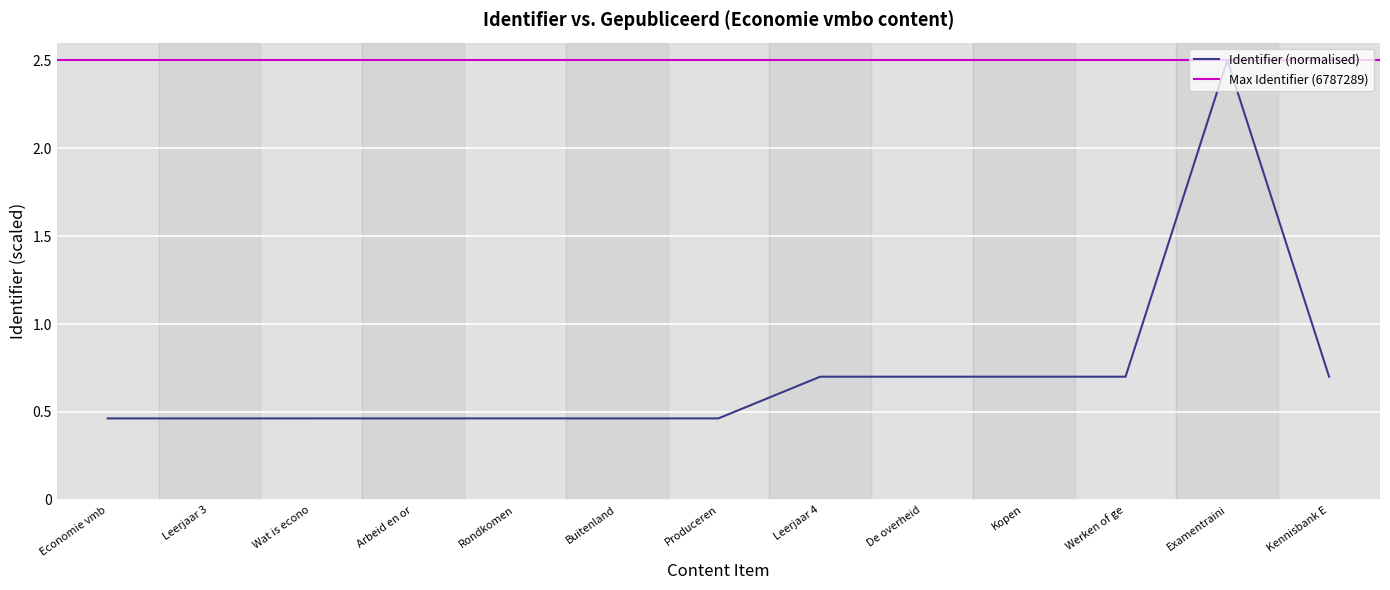

What is the greatest value displayed?

2.5